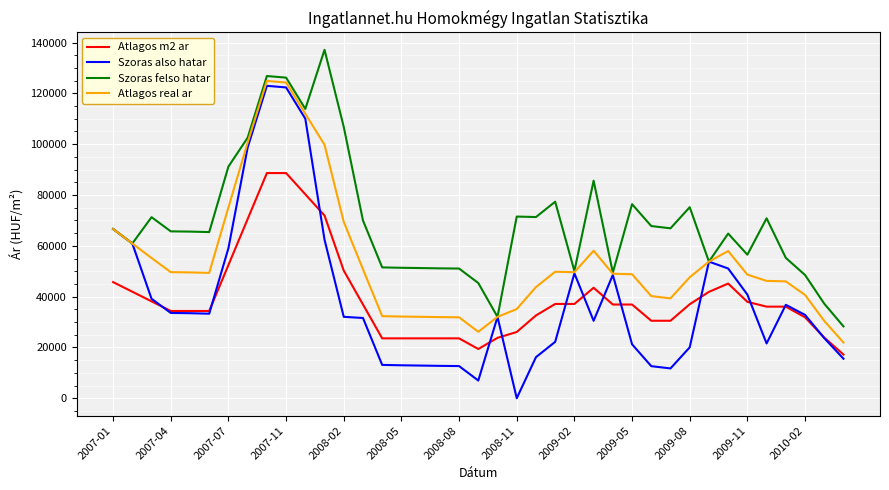

What is the difference between the second highest and second lowest values in the Atlagos m2 ar series?

69255